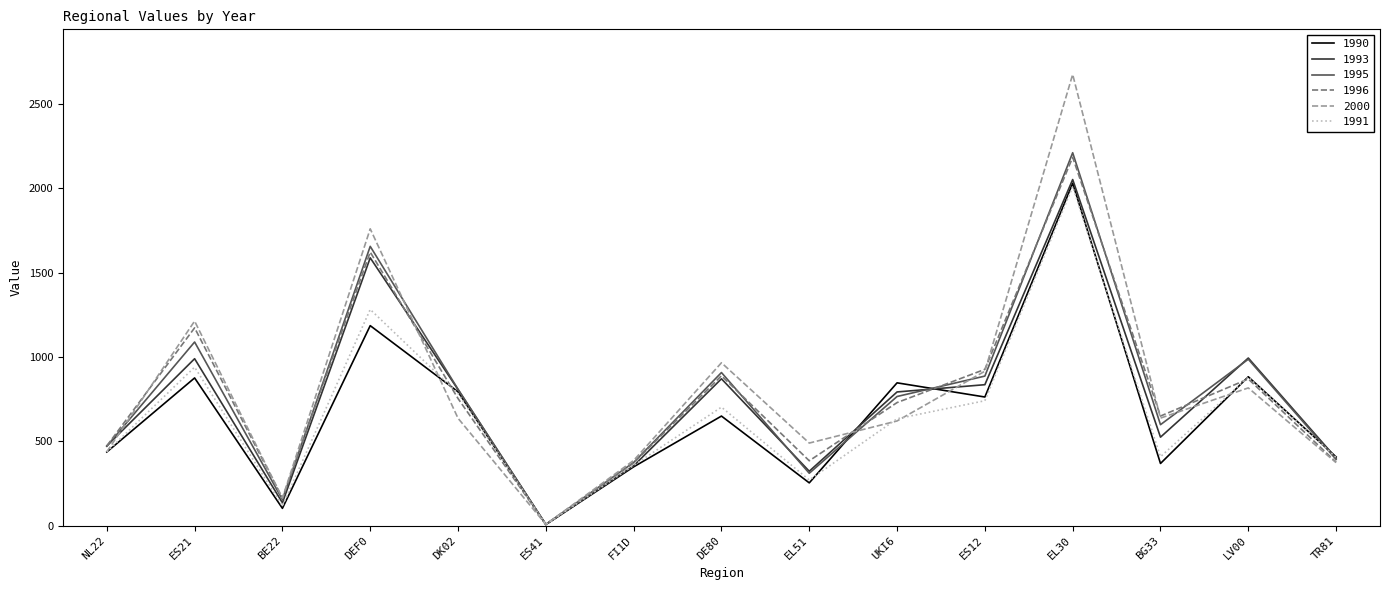

True or false: 1996 has a value of 371 at FI1D.

True